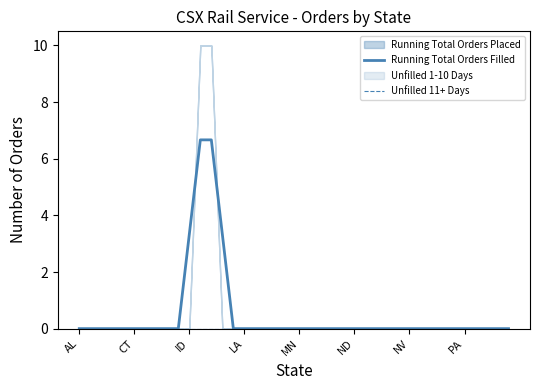

Which category has the lowest value in the Unfilled 11+ Days series?

AL